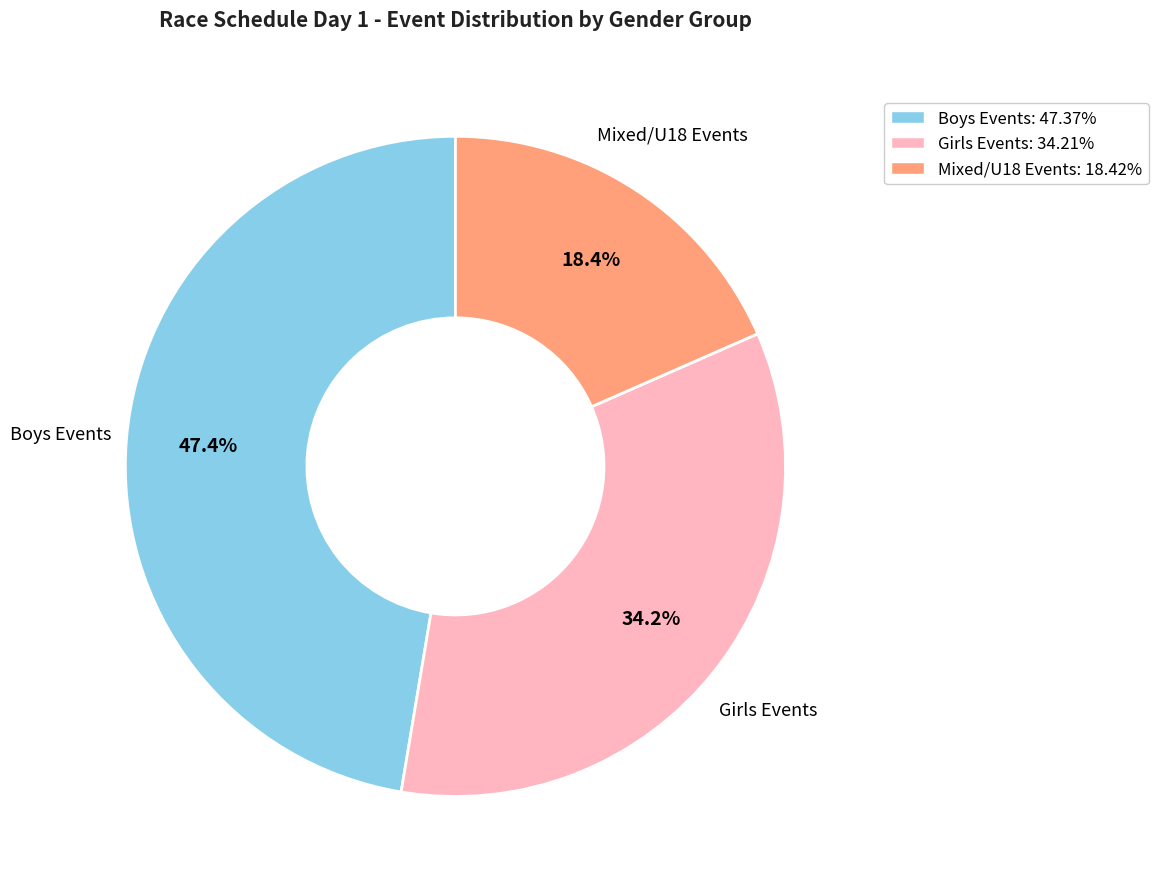

Count the number of slices in the pie.

3